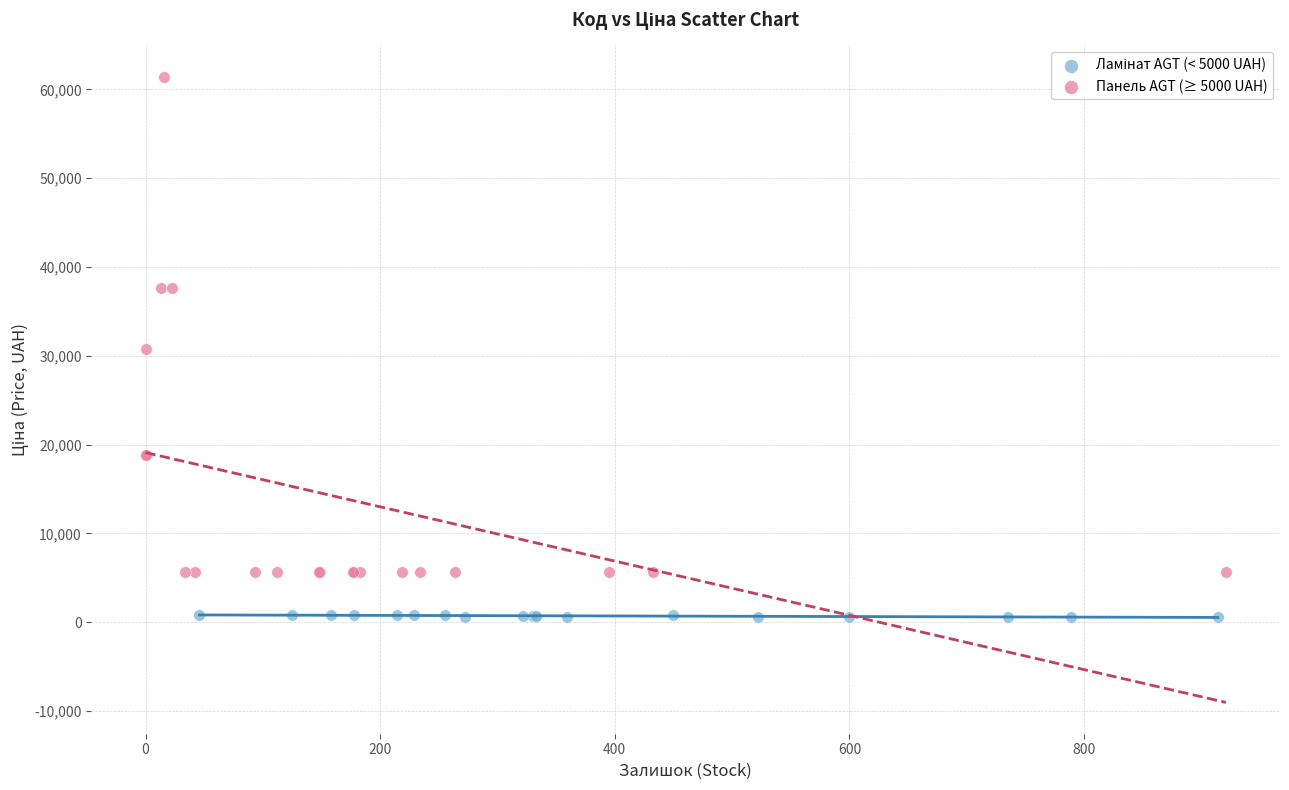

Which series has the largest Y range (max minus min)?

Панель AGT (≥ 5000 UAH)